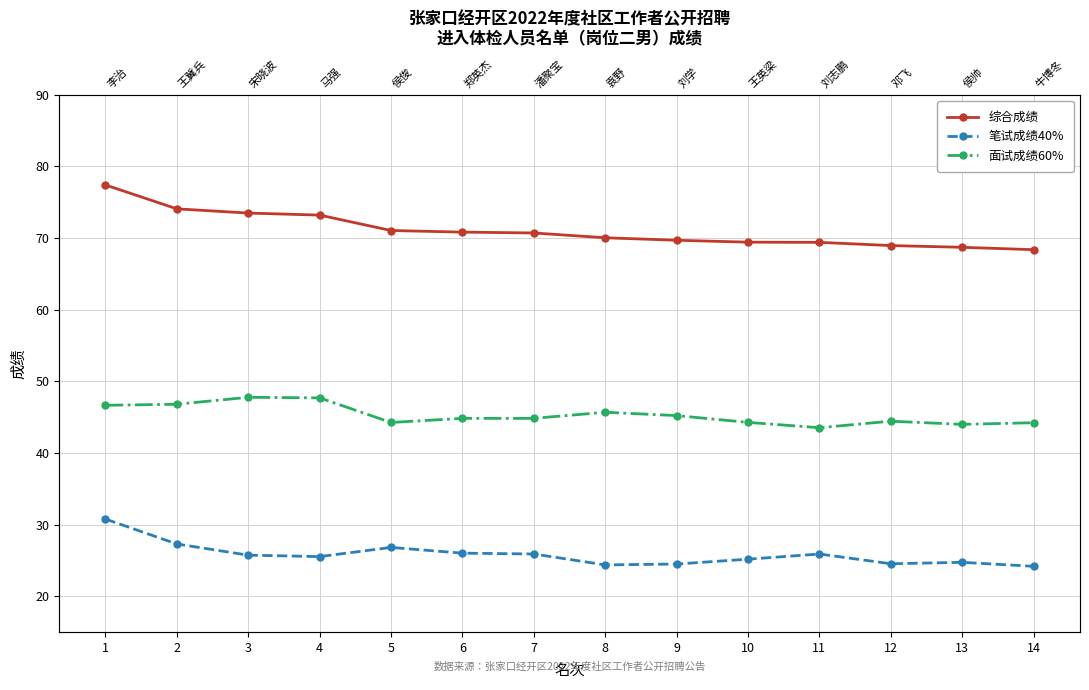

Rank the categories by 面试成绩60% value from lowest to highest.

11, 13, 14, 5, 10, 12, 6, 7, 9, 8, 1, 2, 4, 3